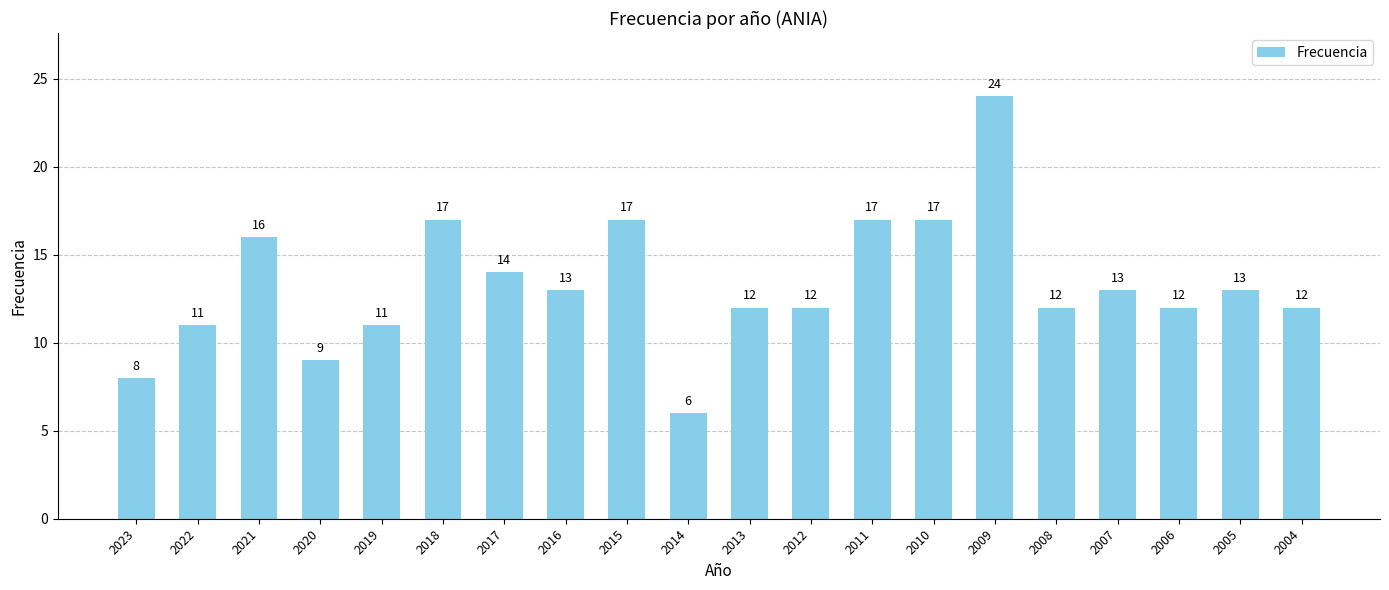

What value does the data have at 2008, to the nearest 5?

10